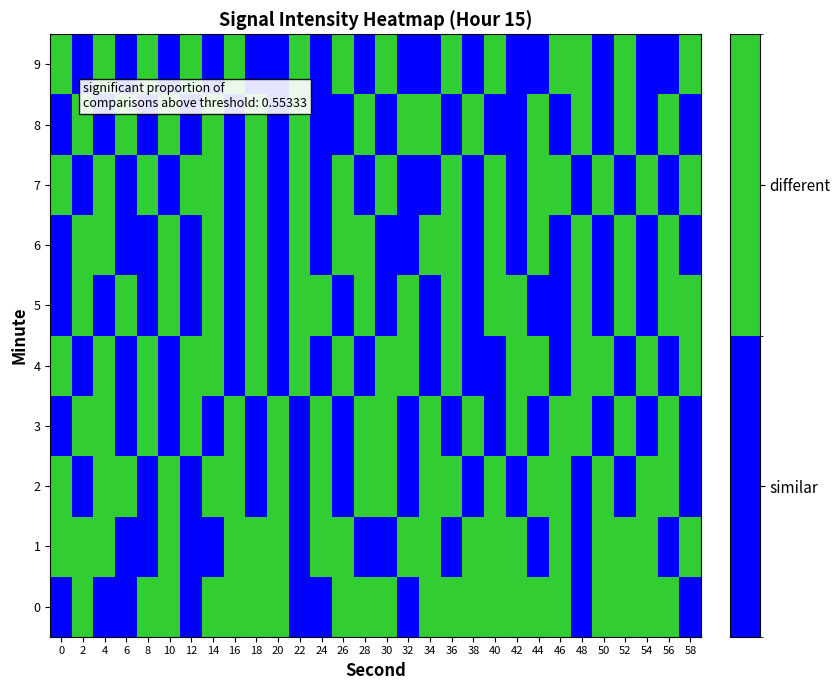

At which category does the chart reach its peak across all series?

2